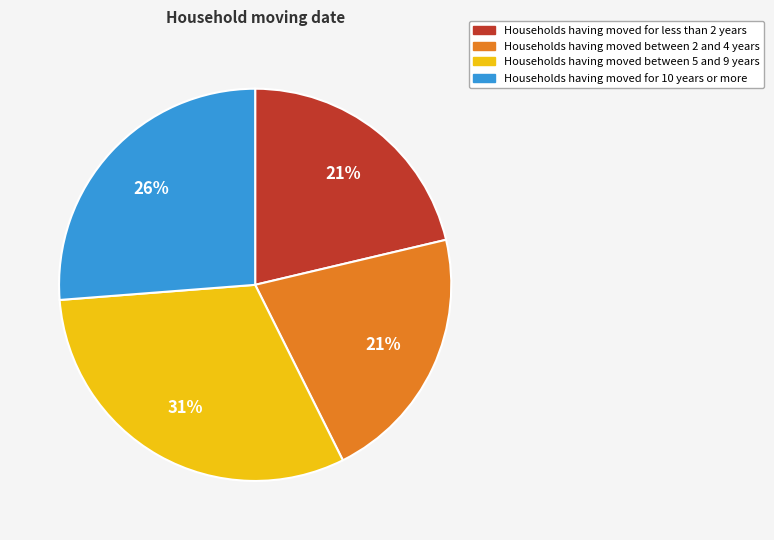

To the nearest percent, what is the difference between the largest and smallest slice percentages?

10%